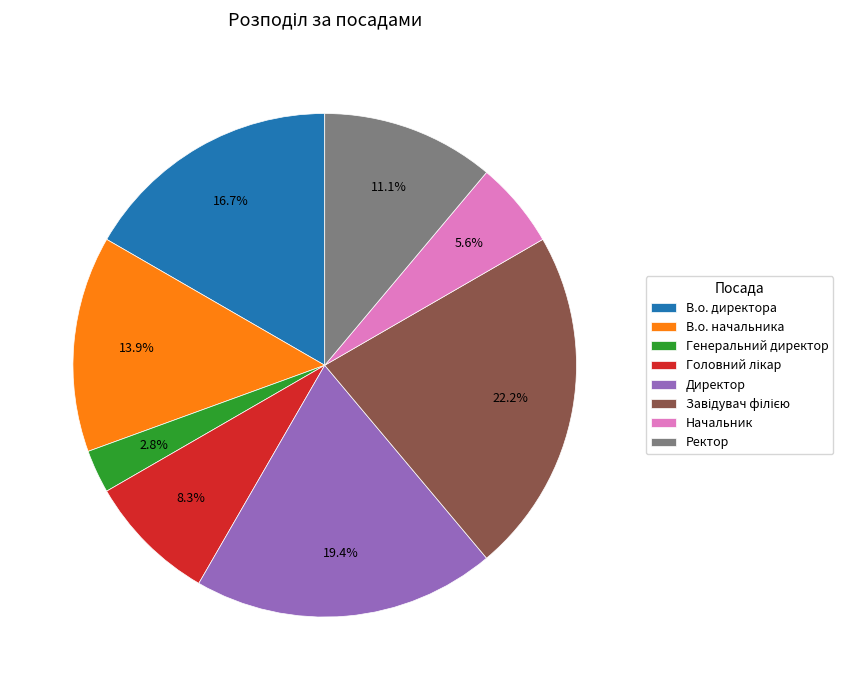

What is the smallest slice in the pie chart?

Генеральний директор